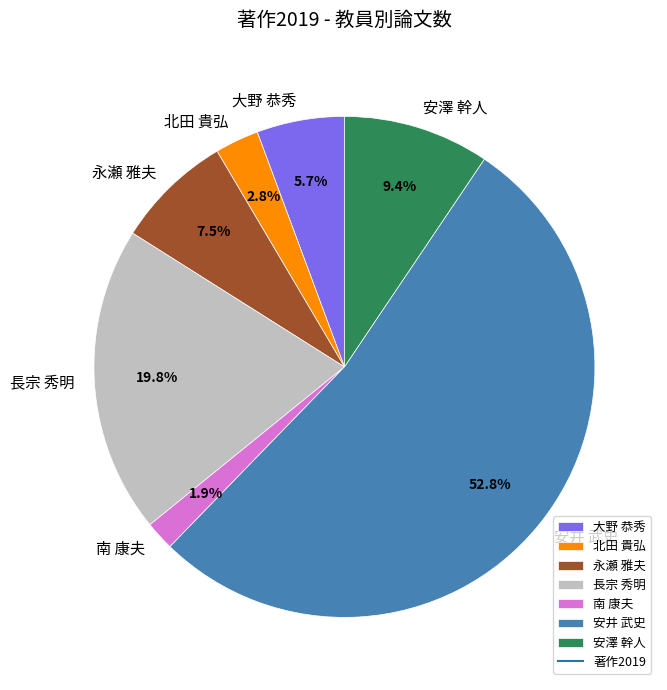

To the nearest percent, what percentage of the pie is 大野 恭秀?

6%